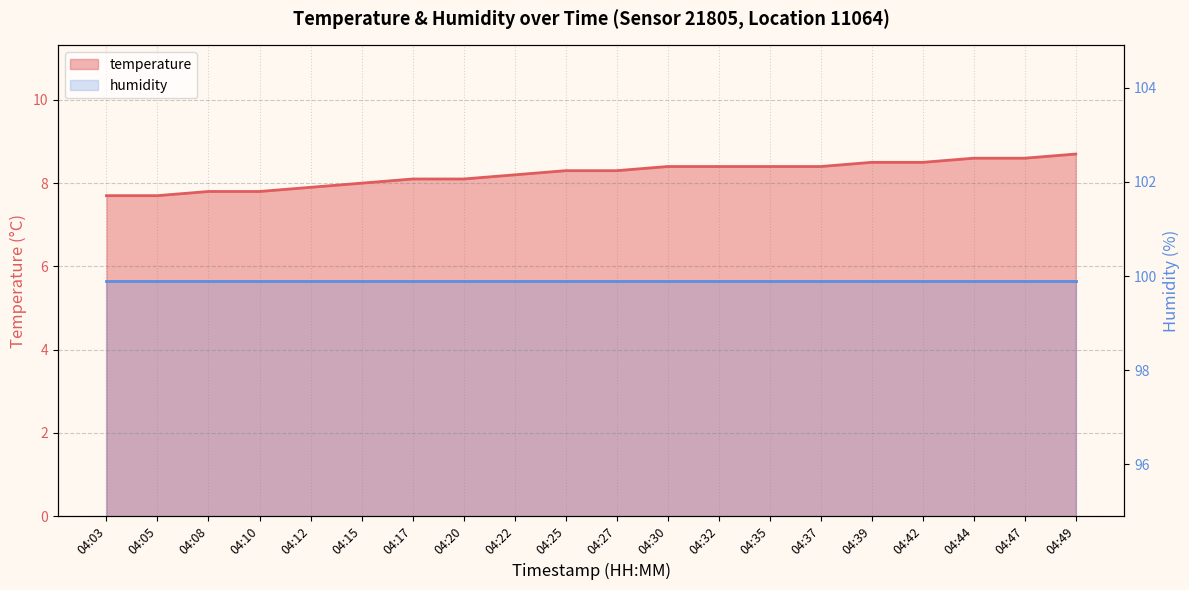

What is the sum of all values?

164.4